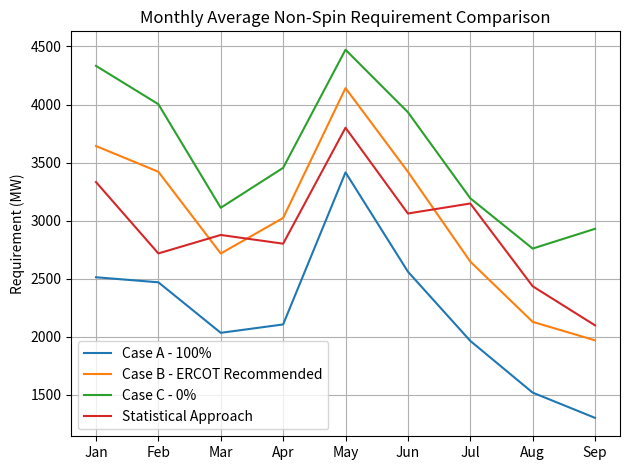

Read the Case B - ERCOT Recommended value at Sep.

1969.5